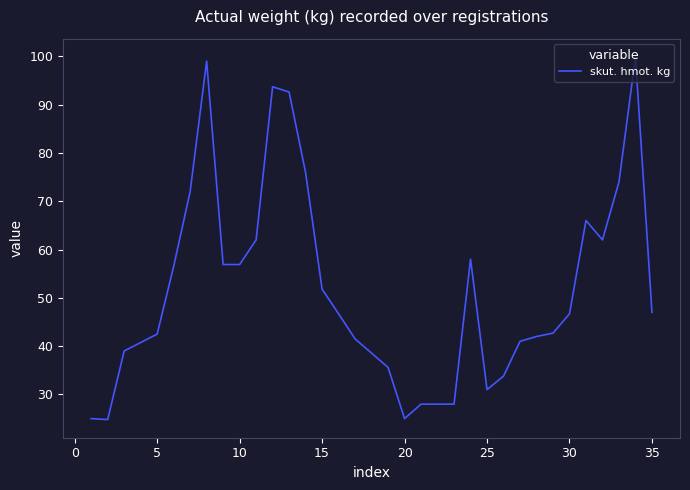

What is the smallest value displayed?

24.8